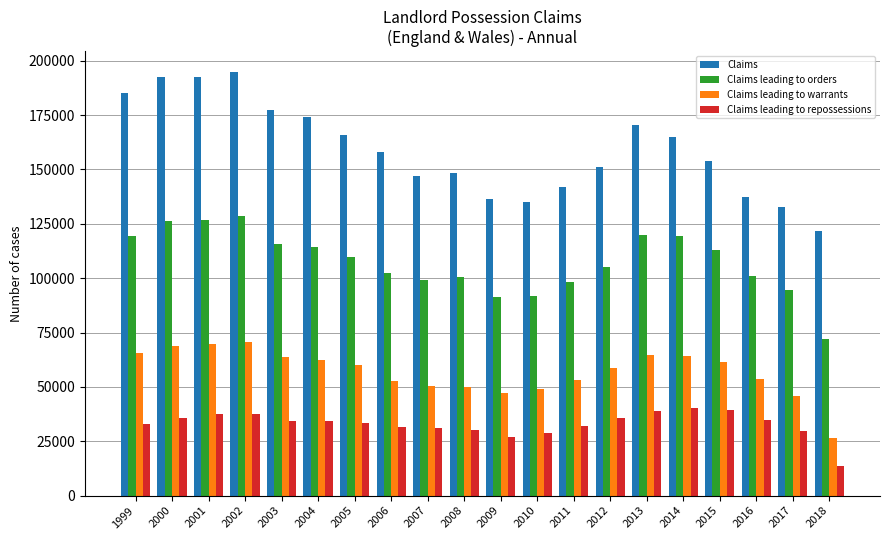

What is the value of the Claims leading to repossessions bar at the 7th from the left?

33601